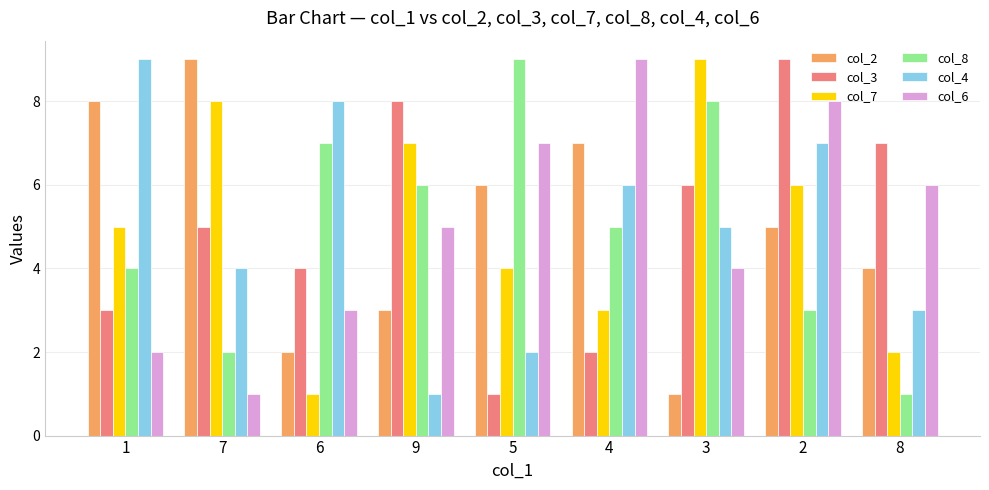

Reading left to right, what are all the values shown in this chart?

col_2: 8	9	2	3	6	7	1	5	4
col_3: 3	5	4	8	1	2	6	9	7
col_7: 5	8	1	7	4	3	9	6	2
col_8: 4	2	7	6	9	5	8	3	1
col_4: 9	4	8	1	2	6	5	7	3
col_6: 2	1	3	5	7	9	4	8	6